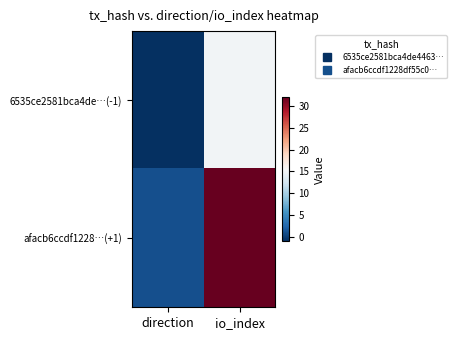

Reading right to left, extract all data points from this chart.

6535ce2581bca4de…(-1): io_index=15	direction=-1
afacb6ccdf1228…(+1): io_index=32	direction=1